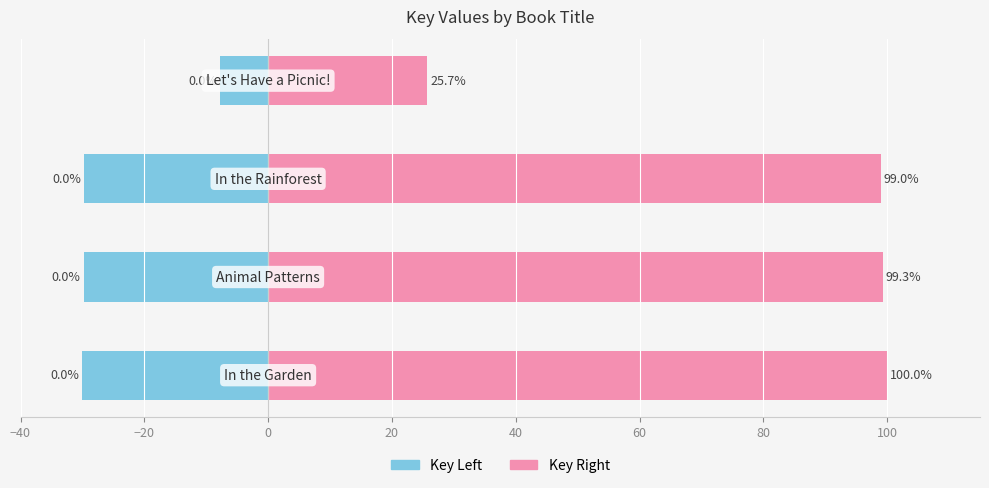

How many bars are there in each group?

2